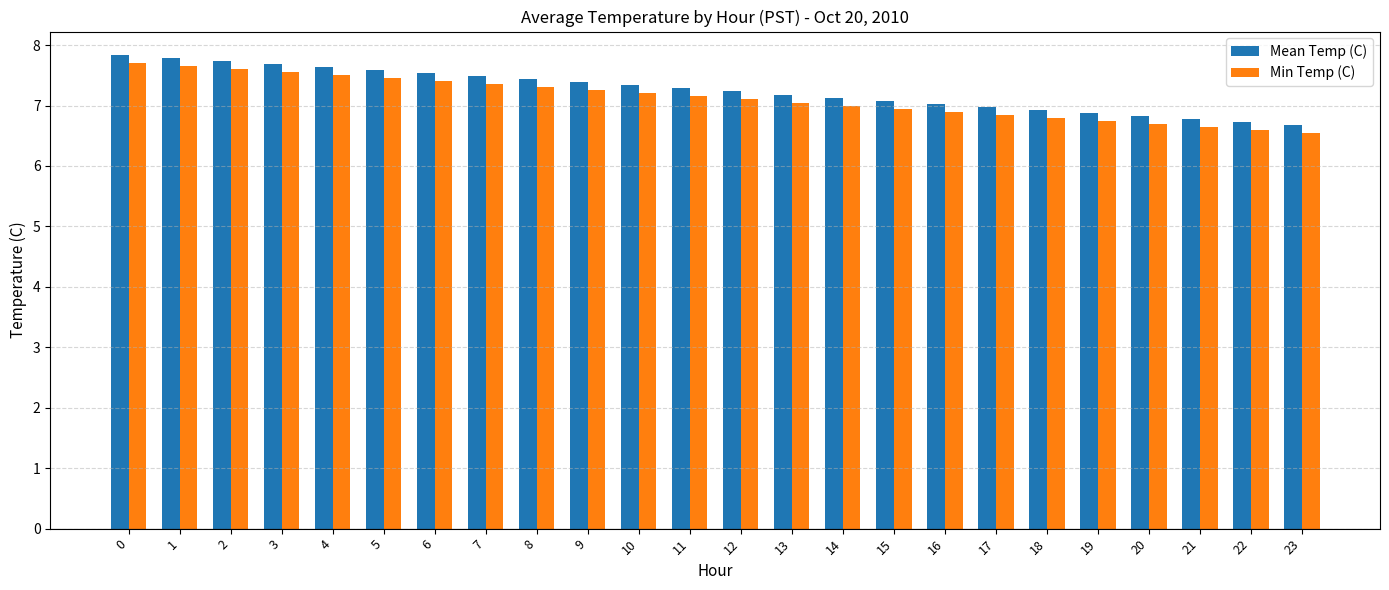

Is the value of Mean Temp (C) at 2 greater than the value of Min Temp (C) at 7?

Yes